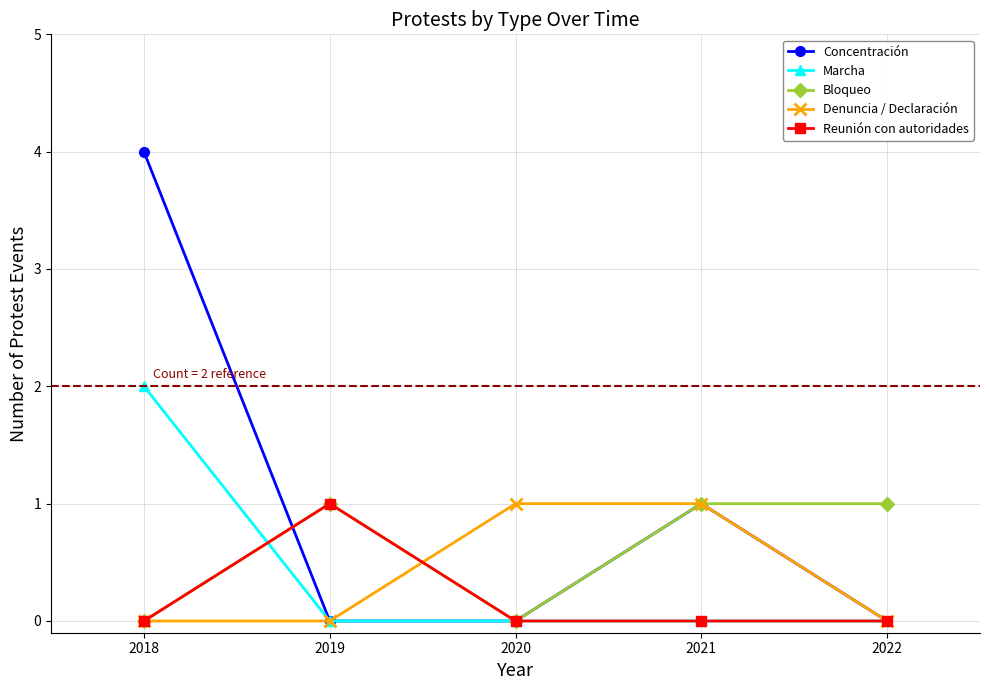

Which category has the highest value across all series?

2018